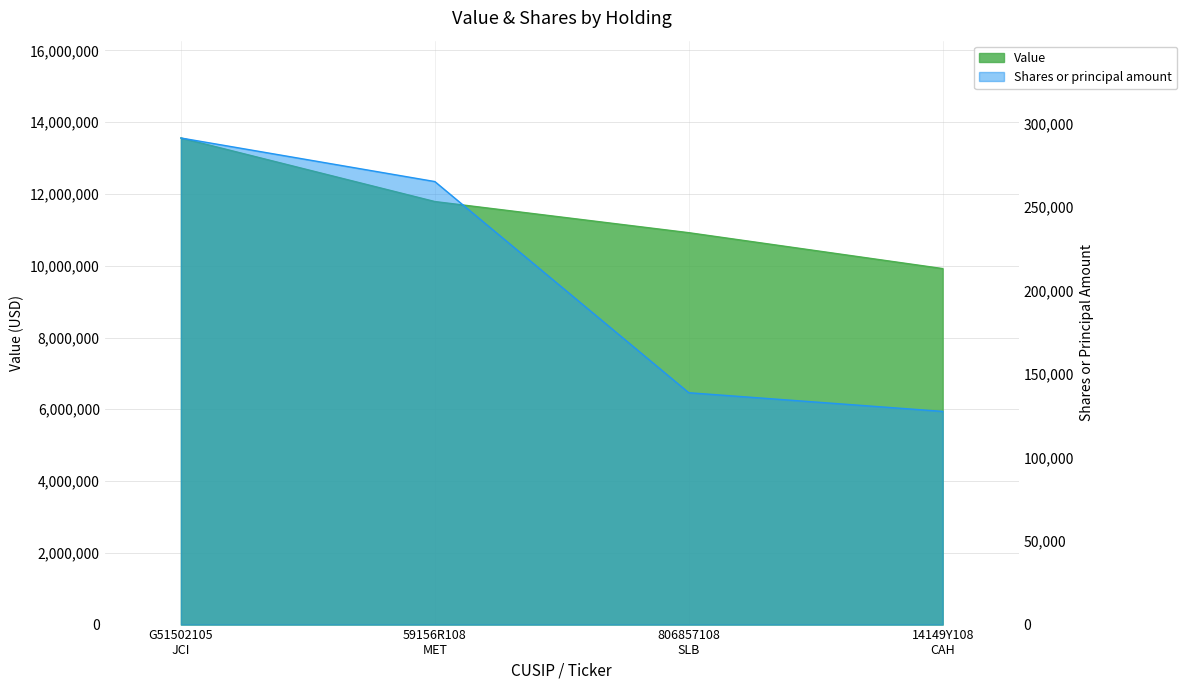

What is the total value across all series at G51502105 JCI?

13851428